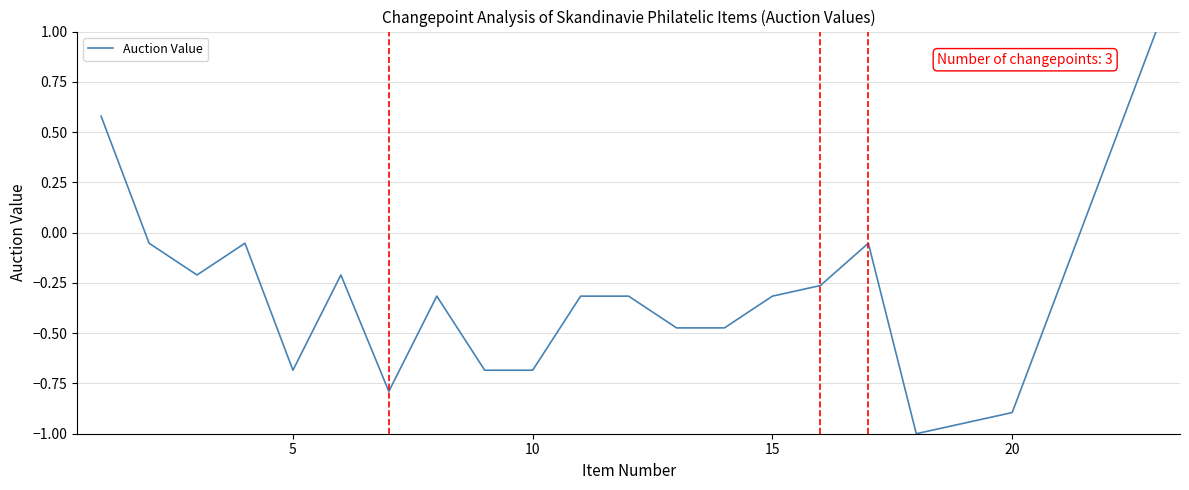

Does the chart display data point markers on the line(s)?

No